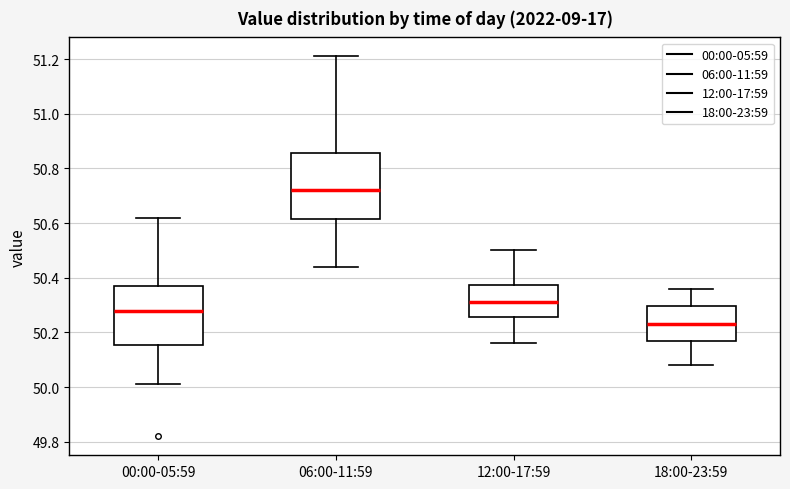

Which box is the tallest, from its lower edge to its upper edge?

06:00-11:59